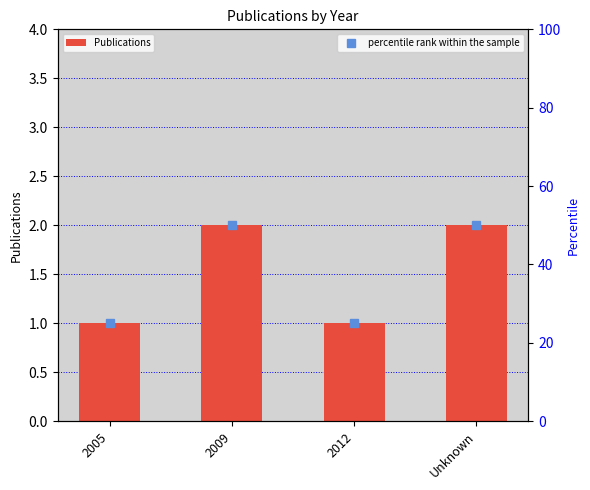

Where is percentile rank within the sample nearest to the value 37?

2005